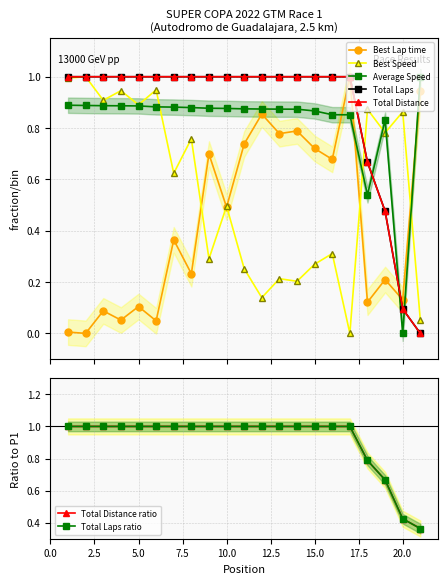

How many Total Laps values are between 1 and 2?

17